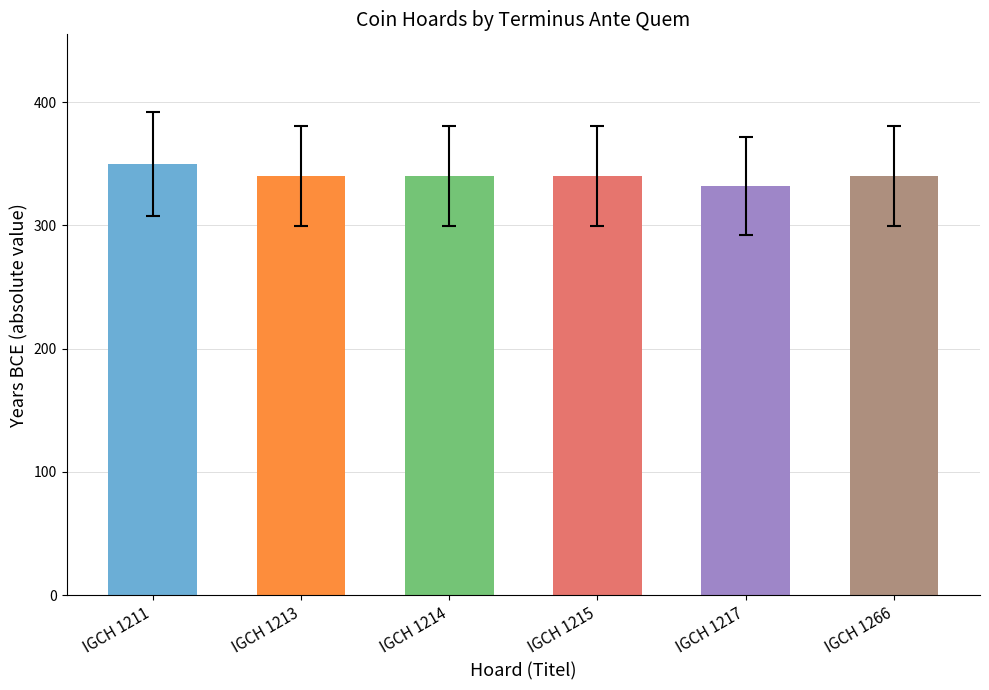

True or false: the data shows 552 at IGCH 1215.

False